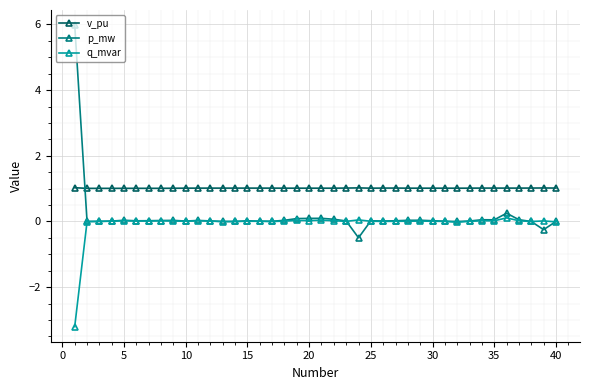

Which series has the largest range (max minus min)?

p_mw